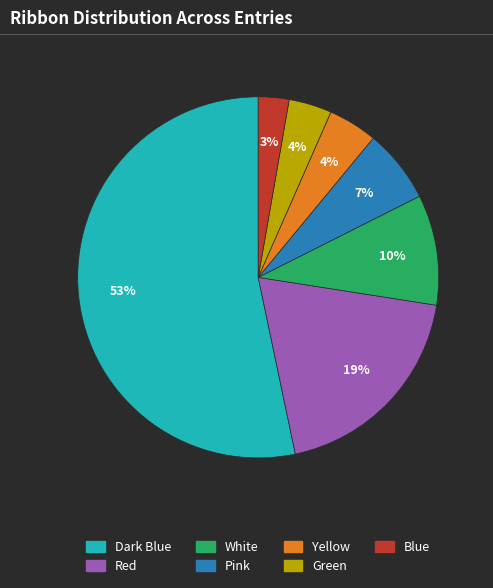

What percentage is the Red slice, to the nearest percent?

19%